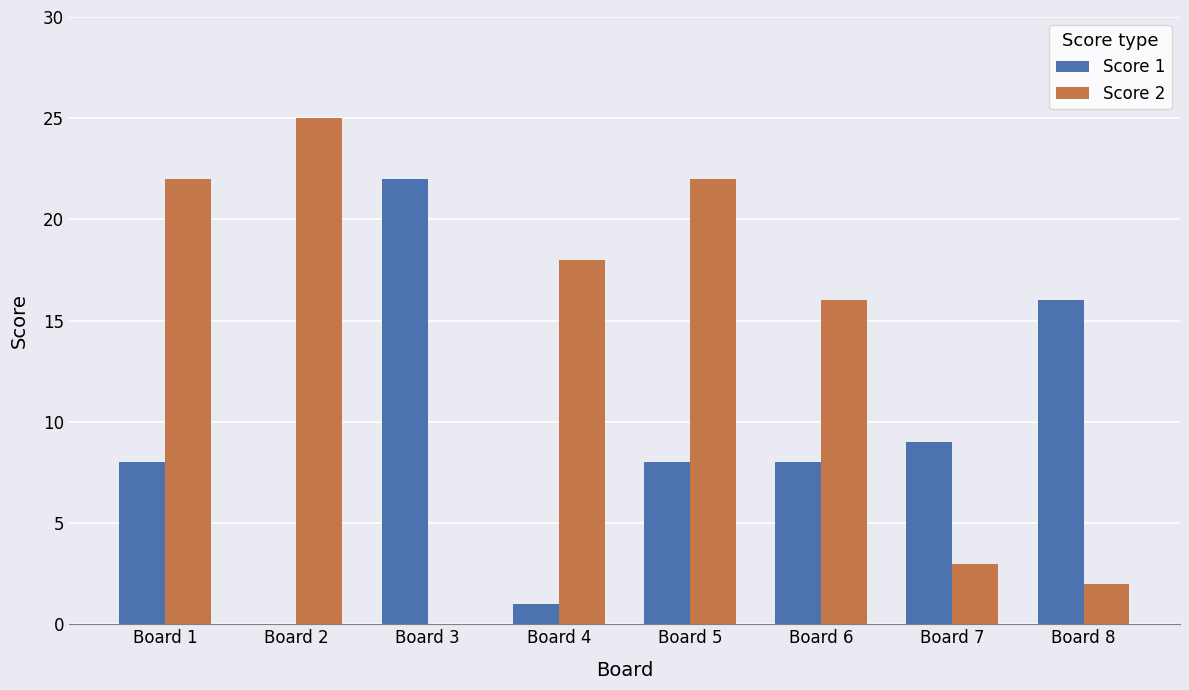

Count the number of categories in the chart.

8